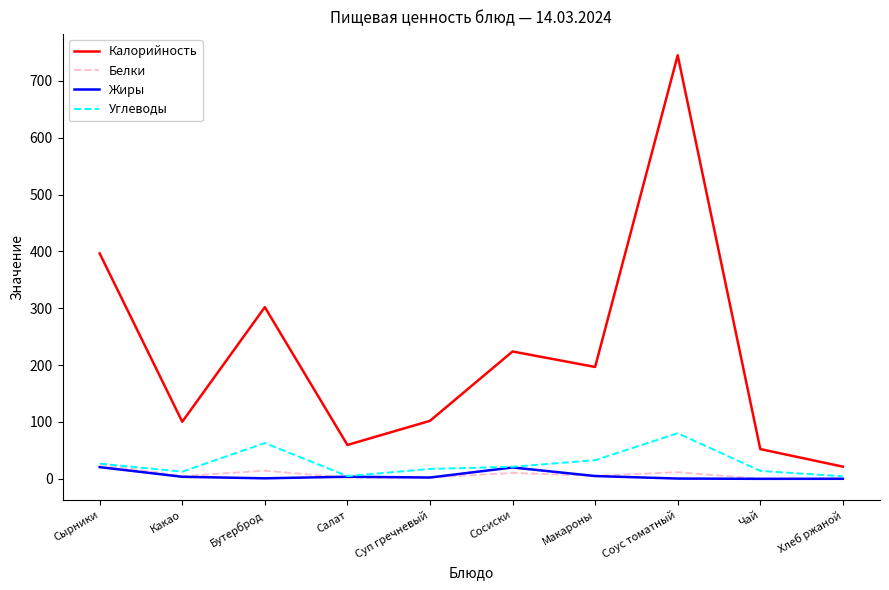

What is the difference between the maximum and minimum values in the Углеводы series?

75.7